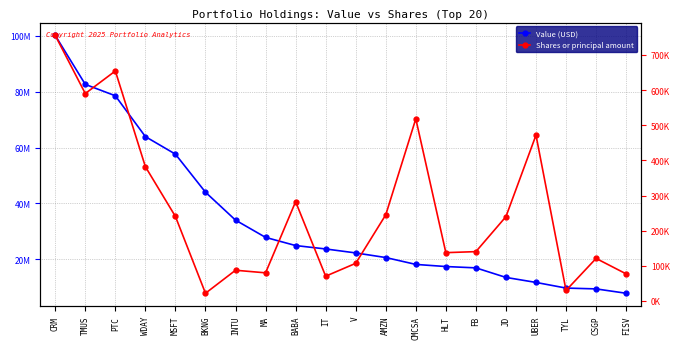

At how many categories does at least one series exceed 83745418?

1